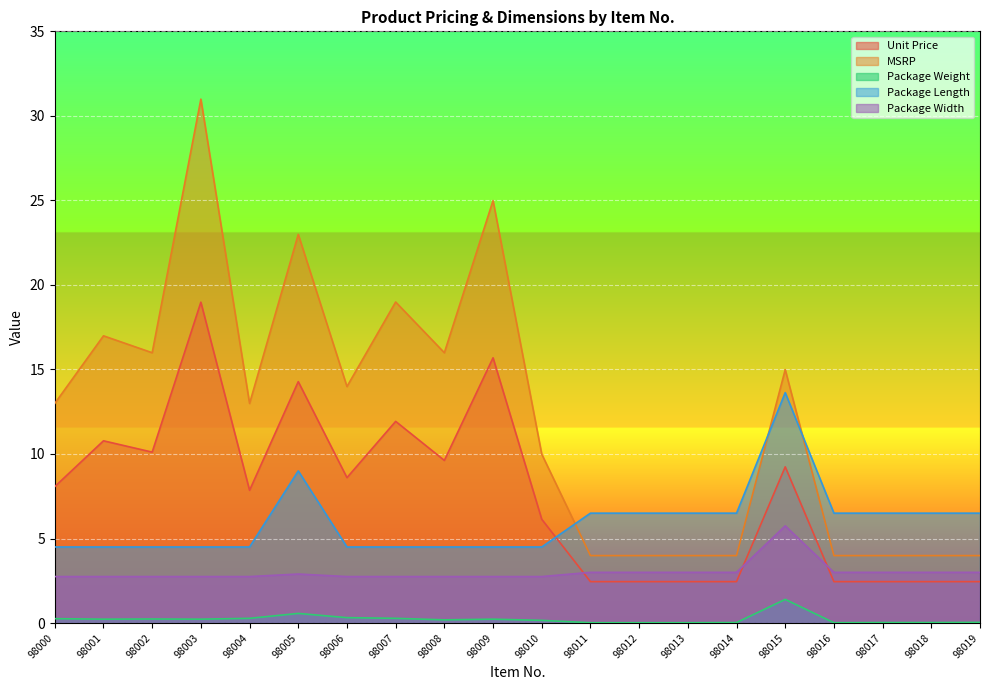

True or false: Package Length has a value of 4.5 at 98010.

True